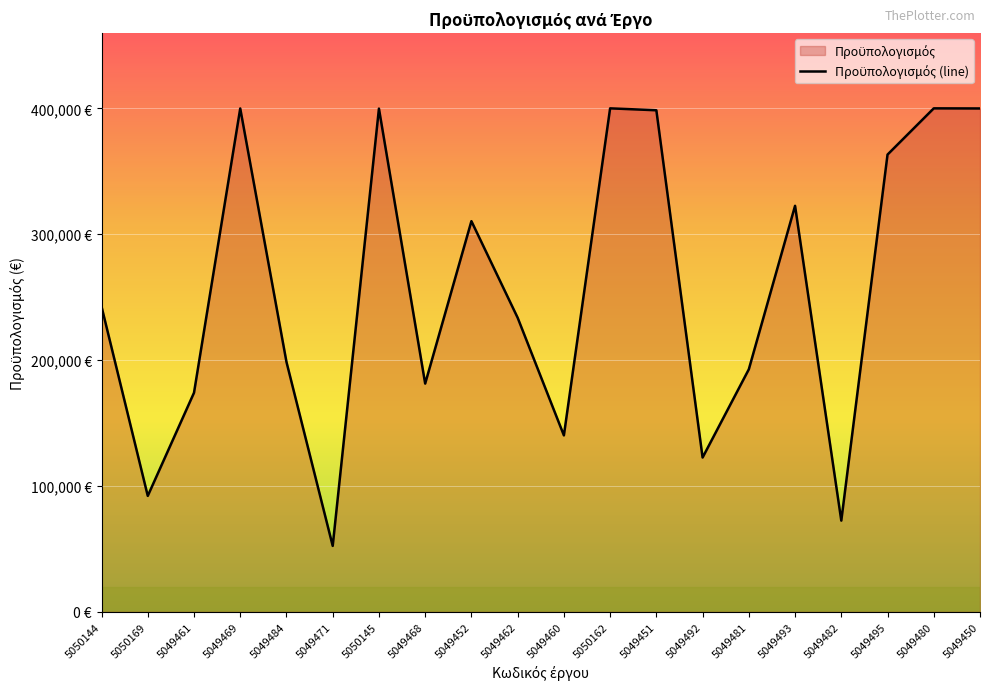

Rank the categories by value from highest to lowest.

5050162, 5049480, 5049469, 5049450, 5050145, 5049451, 5049495, 5049493, 5049452, 5050144, 5049462, 5049484, 5049481, 5049468, 5049461, 5049460, 5049492, 5050169, 5049482, 5049471